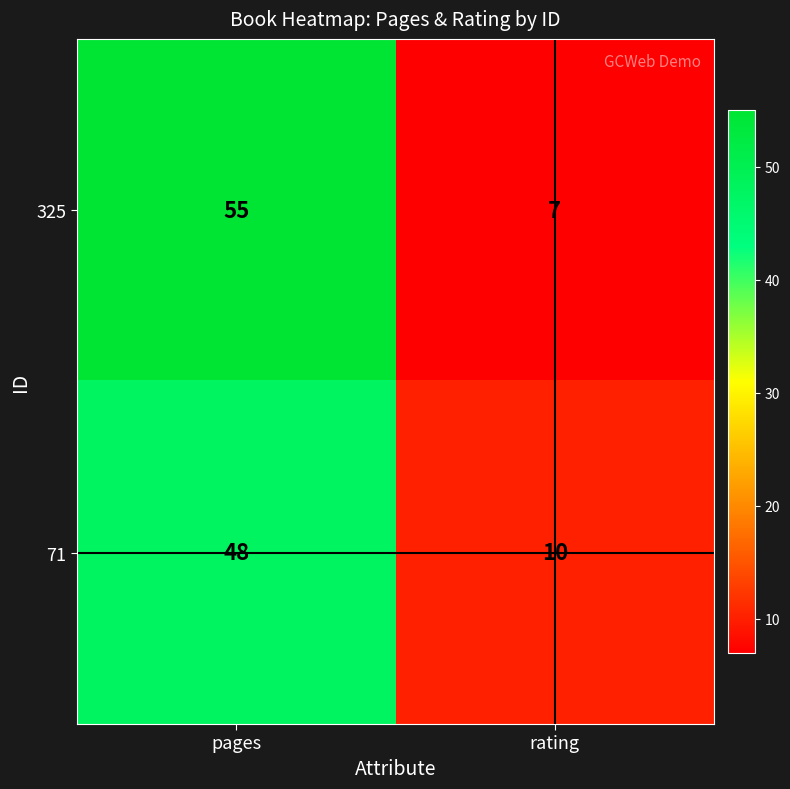

Which label corresponds to the largest value in the chart?

pages